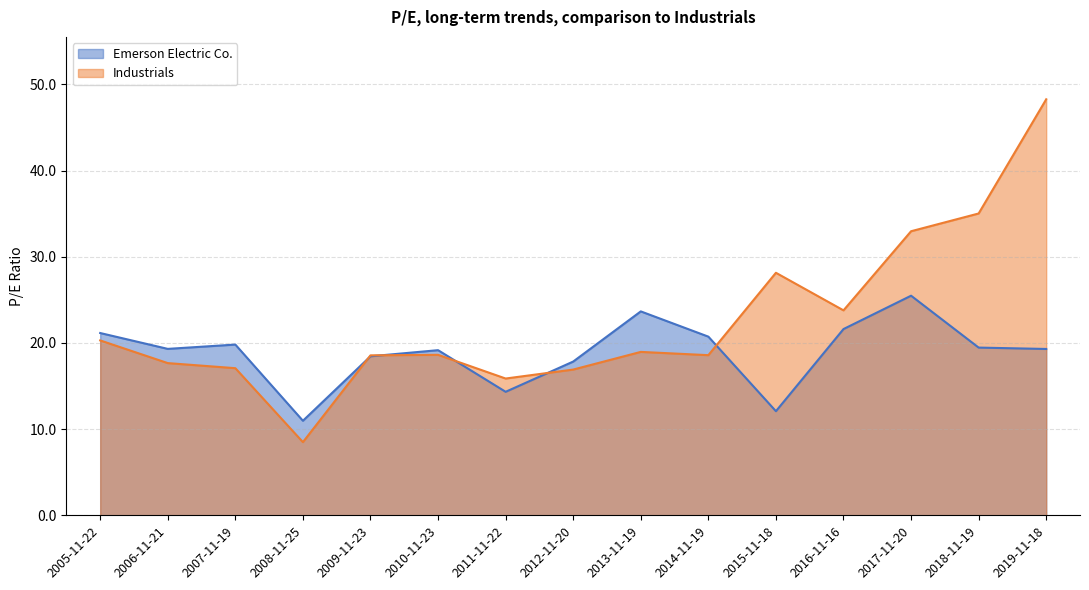

True or false: Emerson Electric Co. and Industrials cross at least once.

True